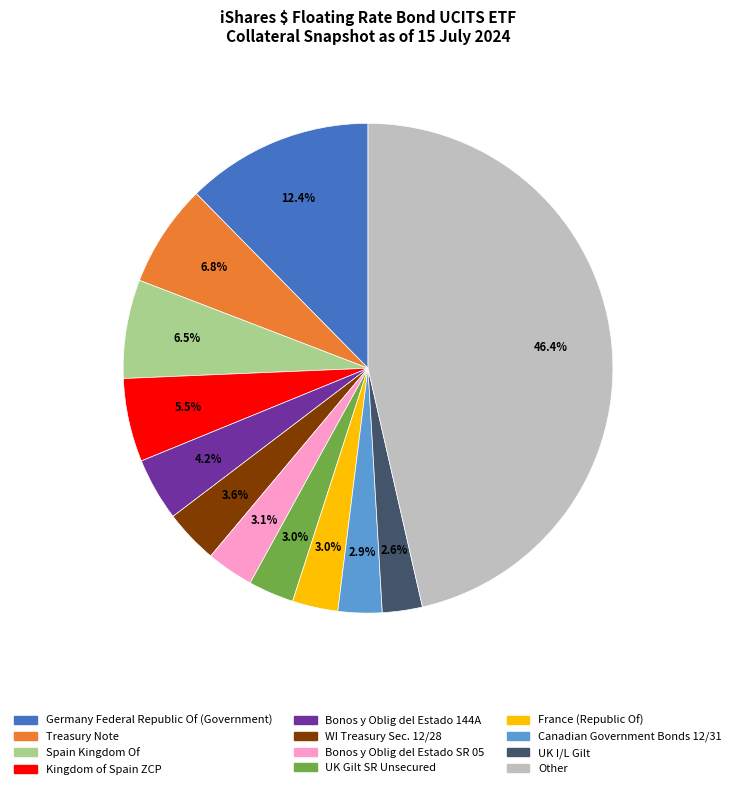

Approximately how many times larger is the value at Other compared to Canadian Government Bonds 12/31?

16.0